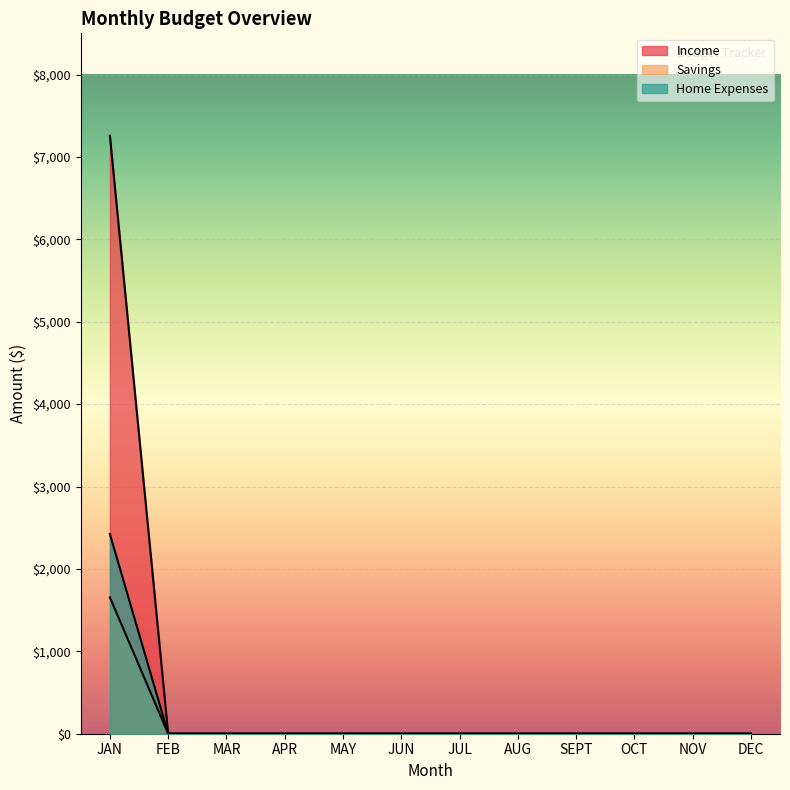

How many lines are shown in the chart?

3